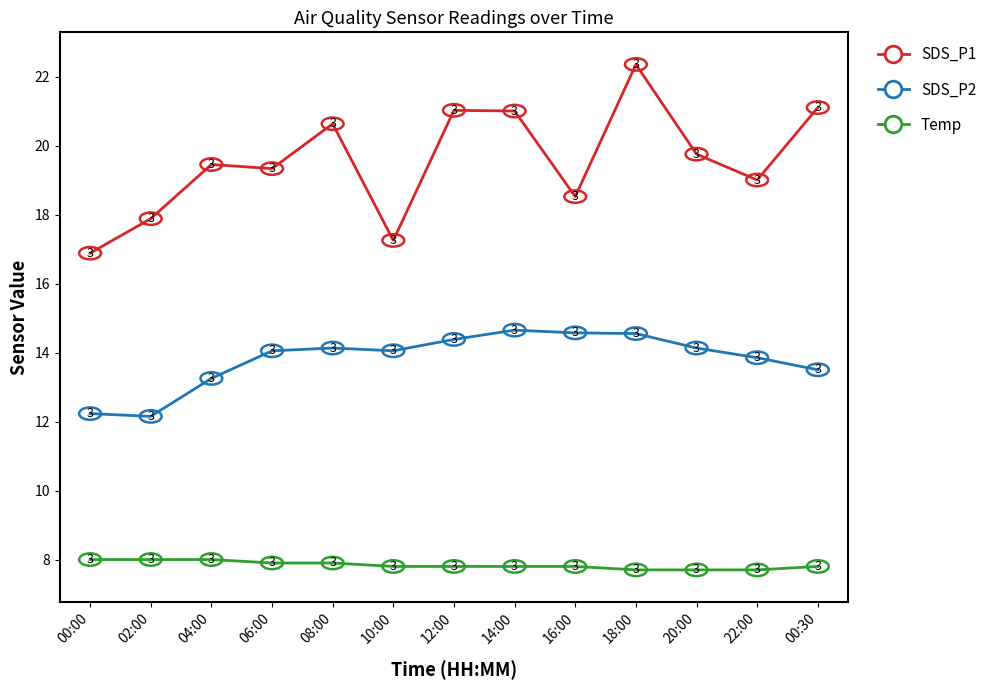

Is the value of Temp at 22:00 greater than the value of SDS_P1 at 18:00?

No